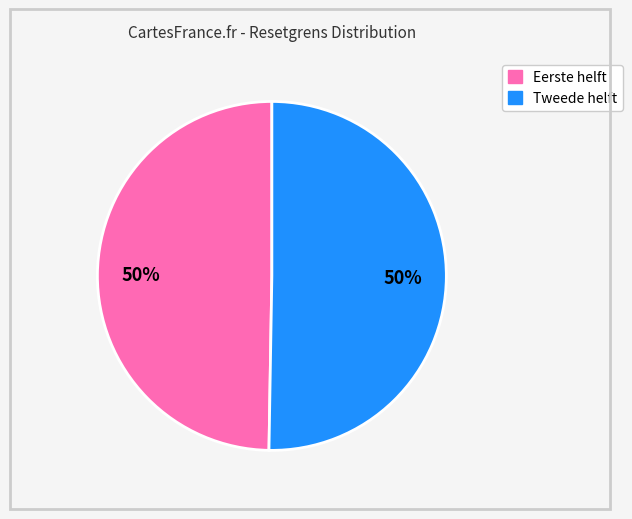

To the nearest percent, what is the average slice percentage?

50%